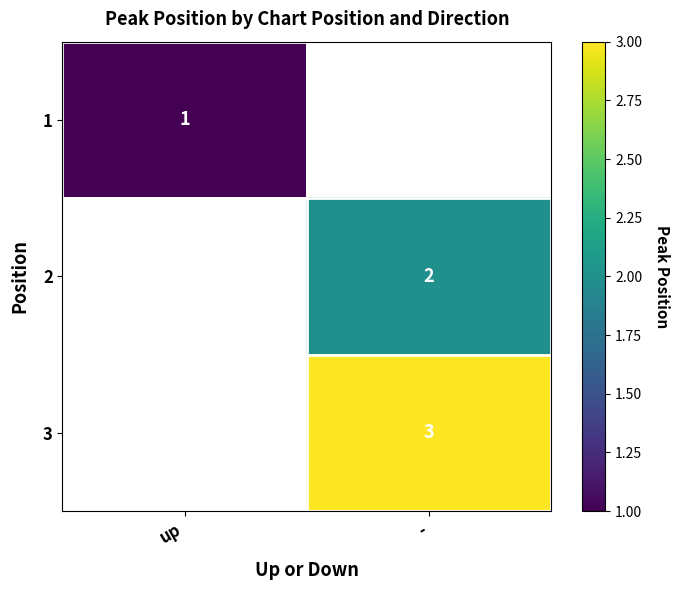

Is the value of 3 at - greater than the value of 1 at up?

Yes